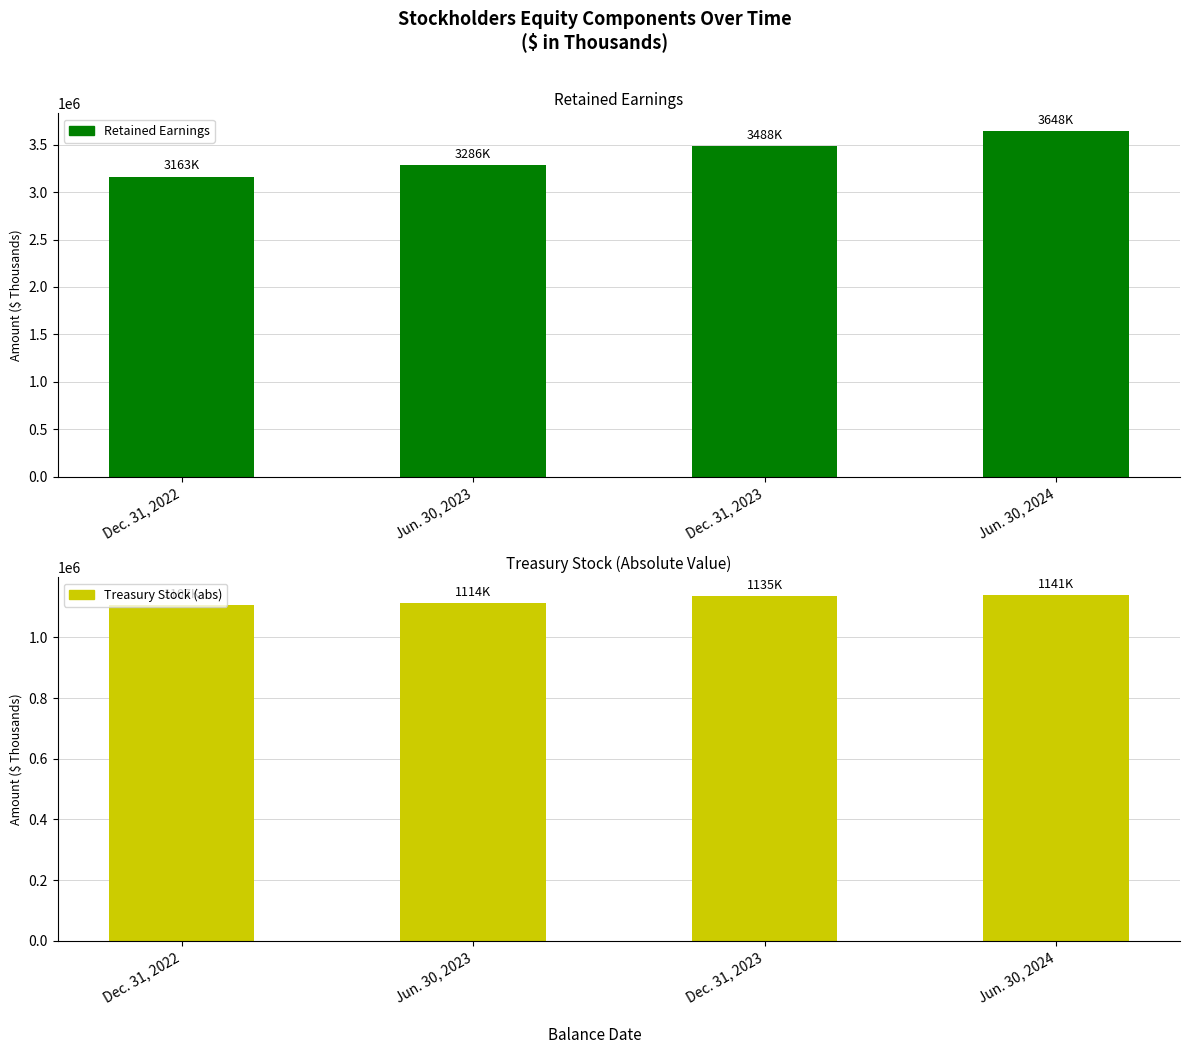

What is the difference between the maximum and minimum values in the Retained Earnings series?

484514